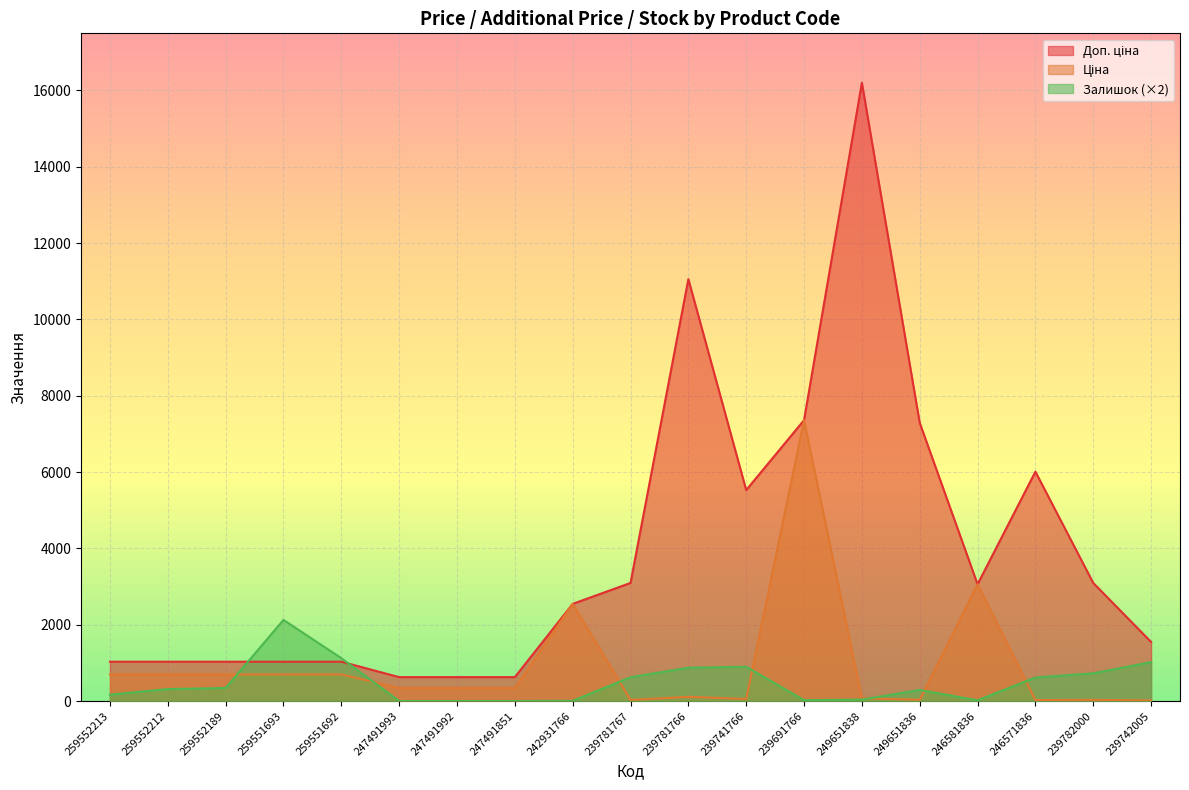

How many lines are shown in the chart?

3